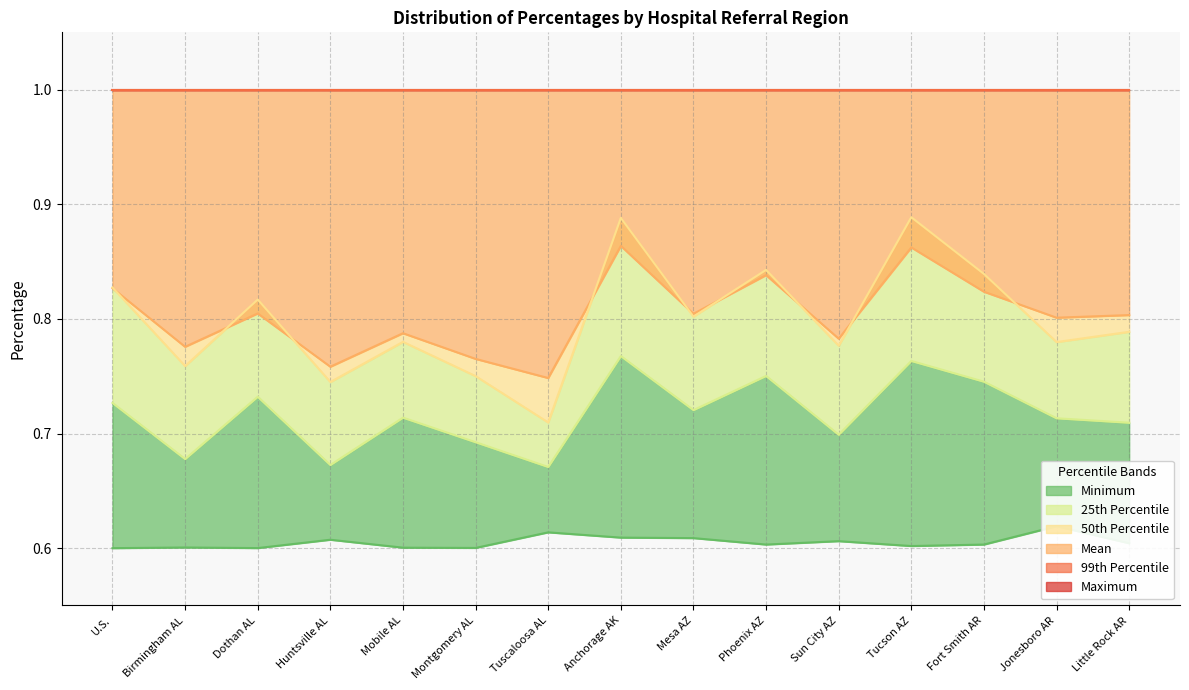

True or false: Mean has a value of 0.4 at Little Rock AR.

False